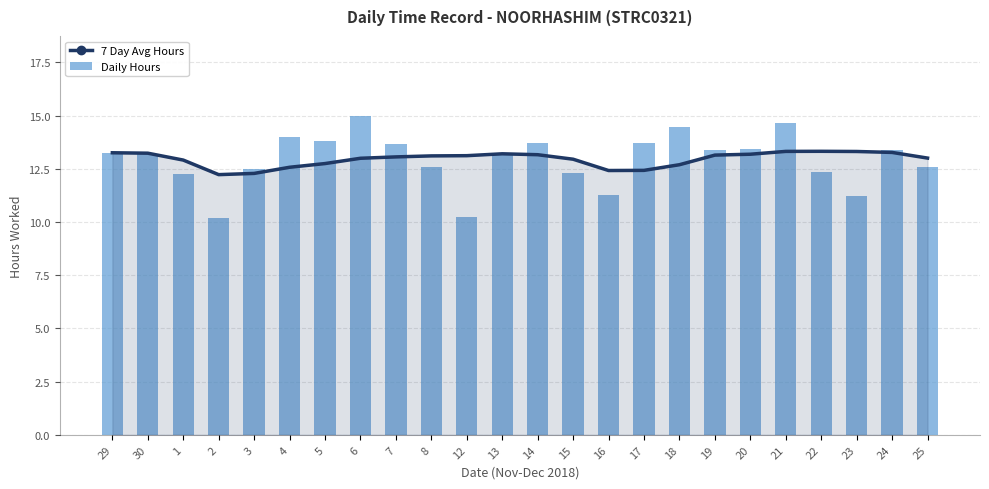

Reading right to left, extract all data points from this chart.

7 Day Avg Hours: 25=13.0	24=13.3	23=13.3	22=13.3	21=13.3	20=13.2	19=13.1	18=12.7	17=12.4	16=12.4	15=12.9	14=13.2	13=13.2	12=13.1	8=13.1	7=13.1	6=13.0	5=12.7	4=12.6	3=12.3	2=12.2	1=12.9	30=13.2	29=13.2
Daily Hours: 25=12.6	24=13.4	23=11.2	22=12.3	21=14.6	20=13.4	19=13.4	18=14.4	17=13.7	16=11.3	15=12.3	14=13.7	13=13.1	12=10.2	8=12.6	7=13.7	6=15.0	5=13.8	4=14.0	3=12.5	2=10.2	1=12.3	30=13.2	29=13.2